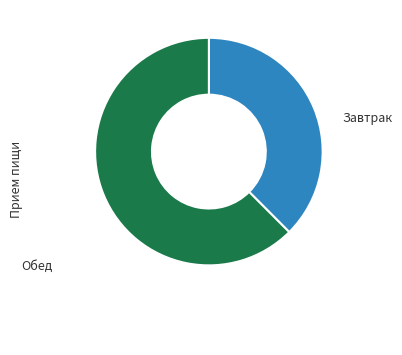

Does any single category account for the majority?

Yes